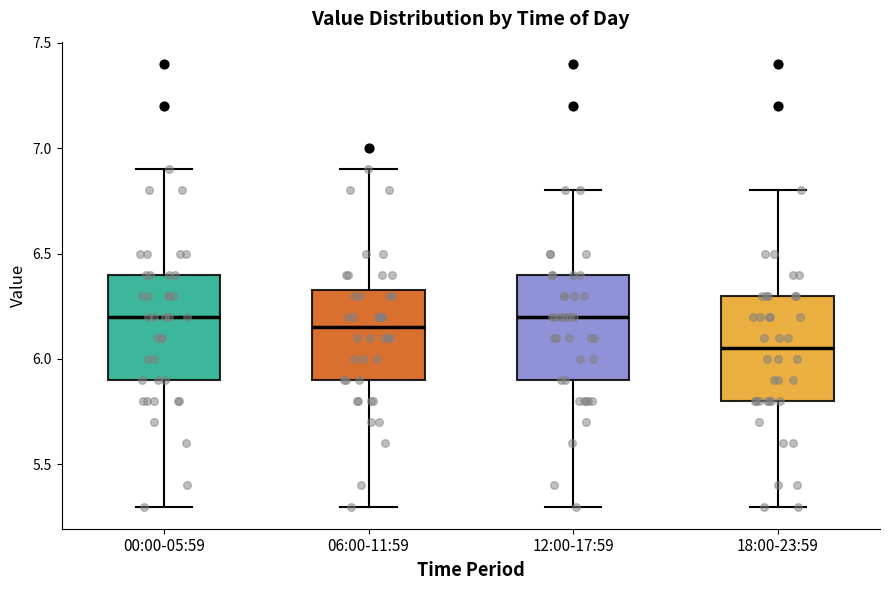

Where does the lower whisker of the box for 18:00-23:59 end on the y-axis? The values are not printed on the chart, so give them approximately, as read against the axis.

5.30